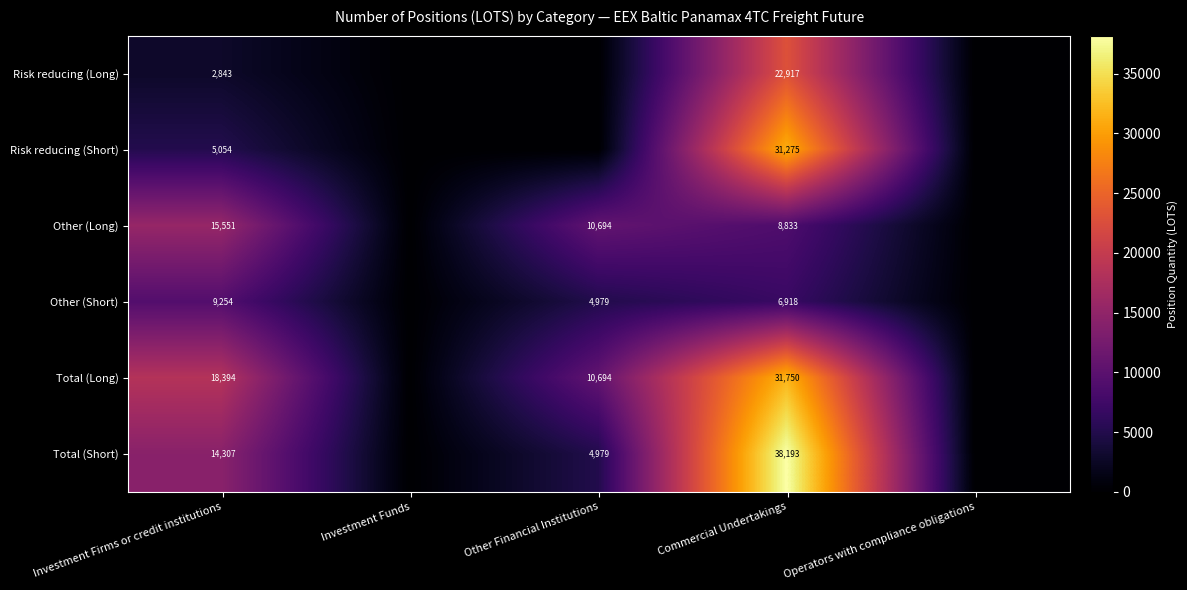

Is the value of Total (Long) at Investment Firms or credit institutions greater than the value of Other (Long) at Investment Firms or credit institutions?

Yes